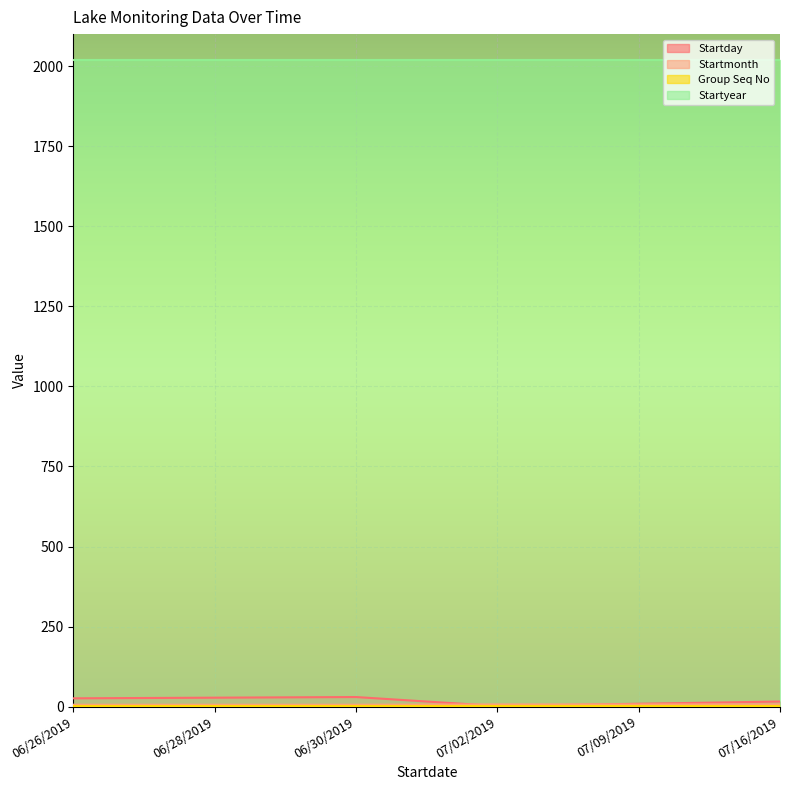

Which series has the largest total across all categories?

Startyear